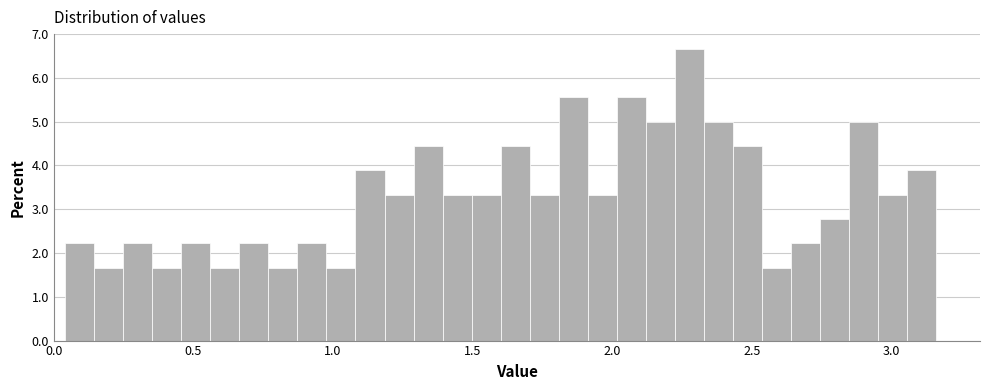

Read against the x-axis, roughly where is the centre of the tallest bar?

2.30